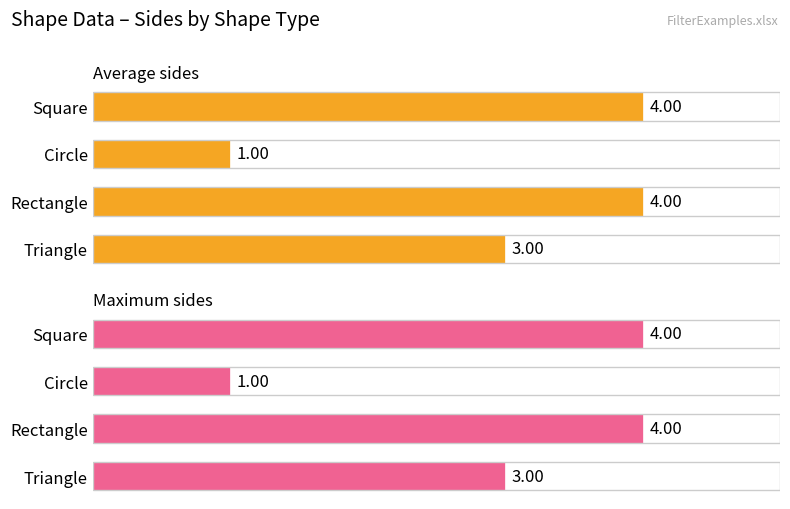

How many distinct data groups are displayed?

2